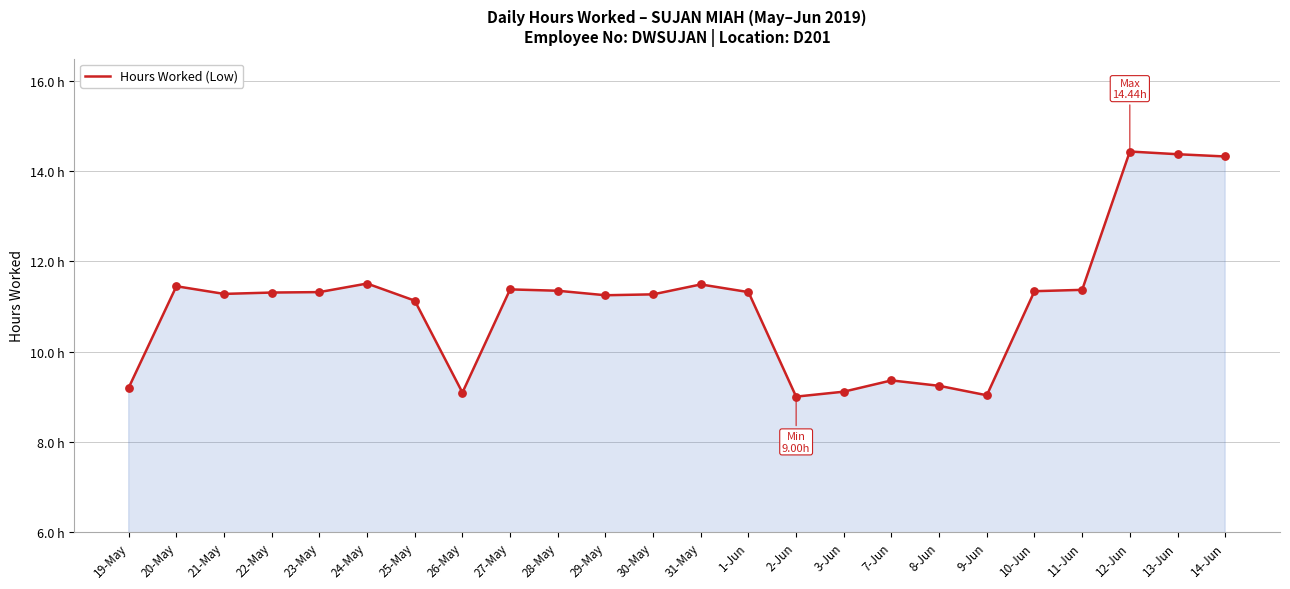

Approximately how many times larger is the value at 1-Jun compared to 2-Jun?

1.3